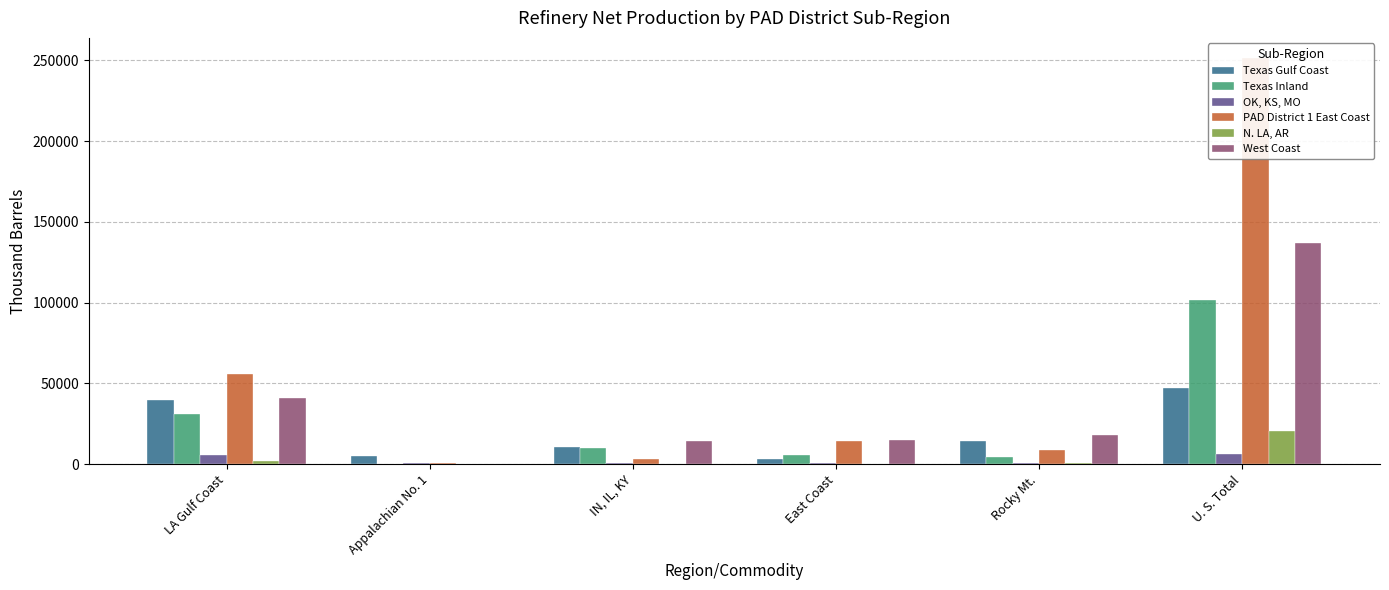

Which series has the largest total across all categories?

PAD District 1 East Coast